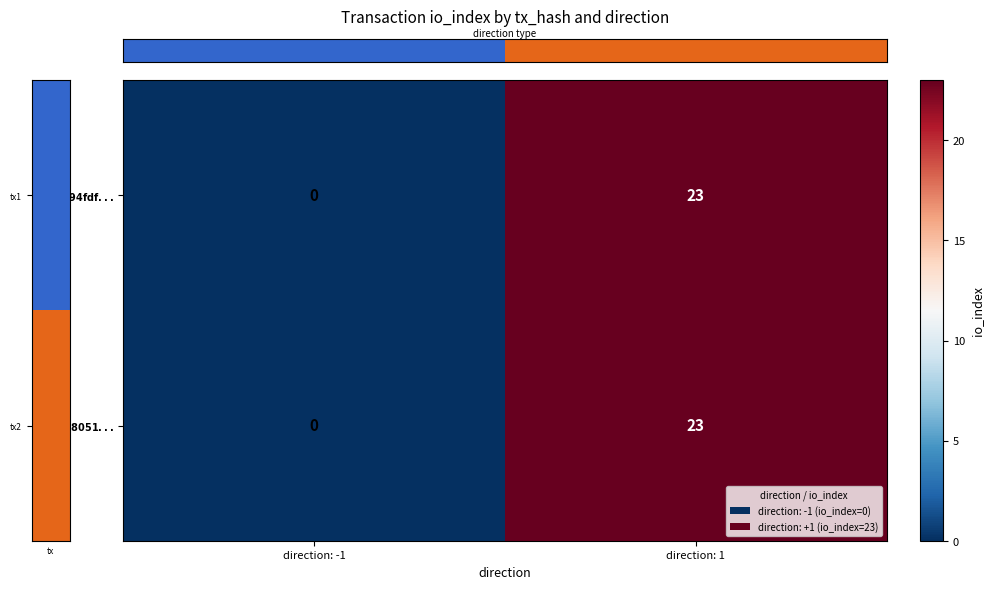

Count the number of data series in this chart.

2